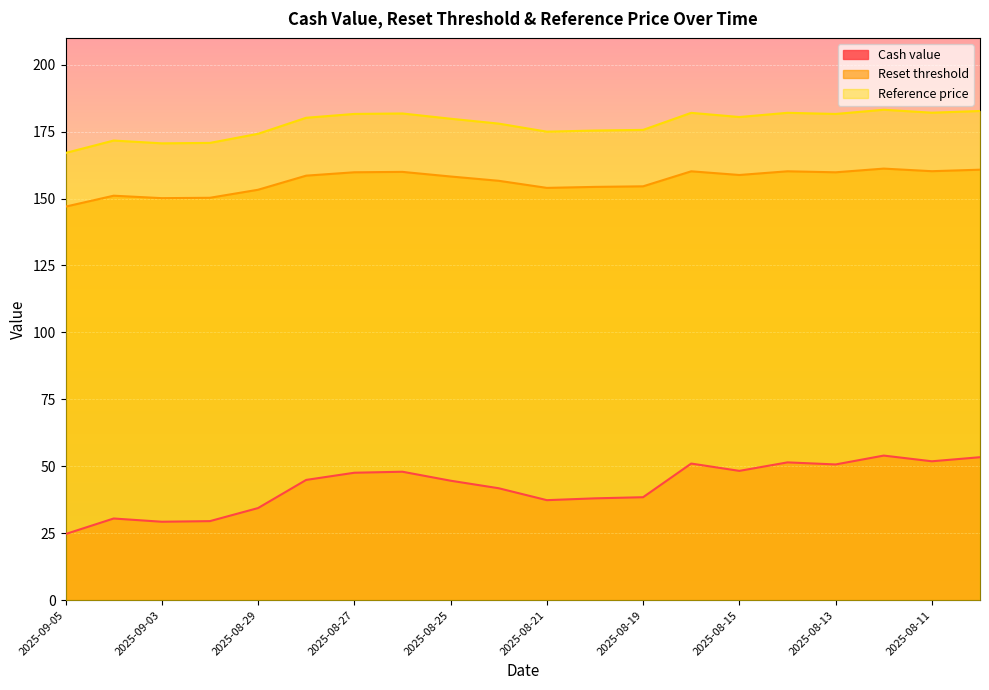

How many categories are shown in the chart?

20